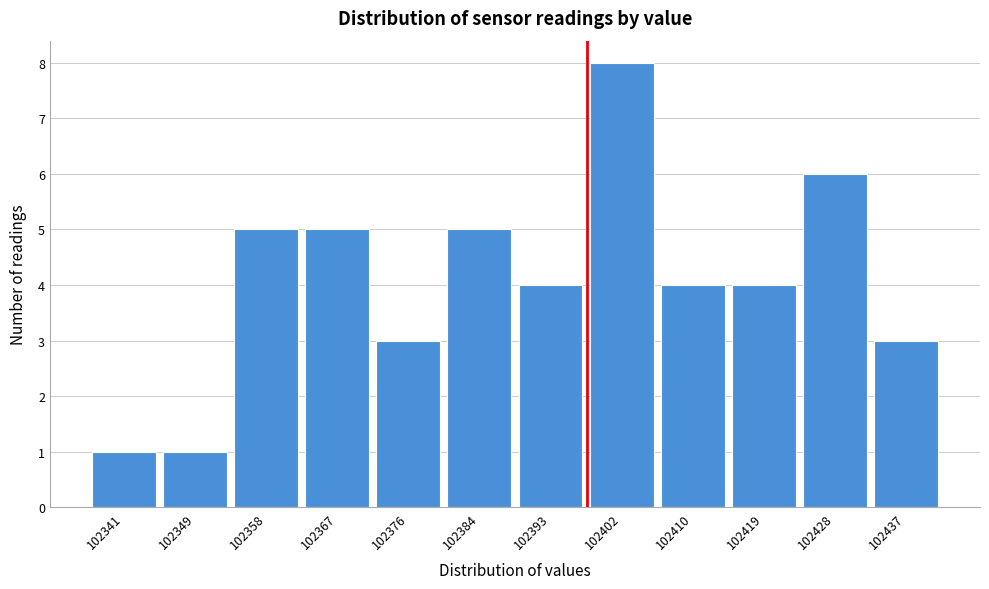

Reading left to right, what are all the values shown in this chart?

102341=1	102349=1	102358=5	102367=5	102376=3	102384=5	102393=4	102402=8	102410=4	102419=4	102428=6	102437=3